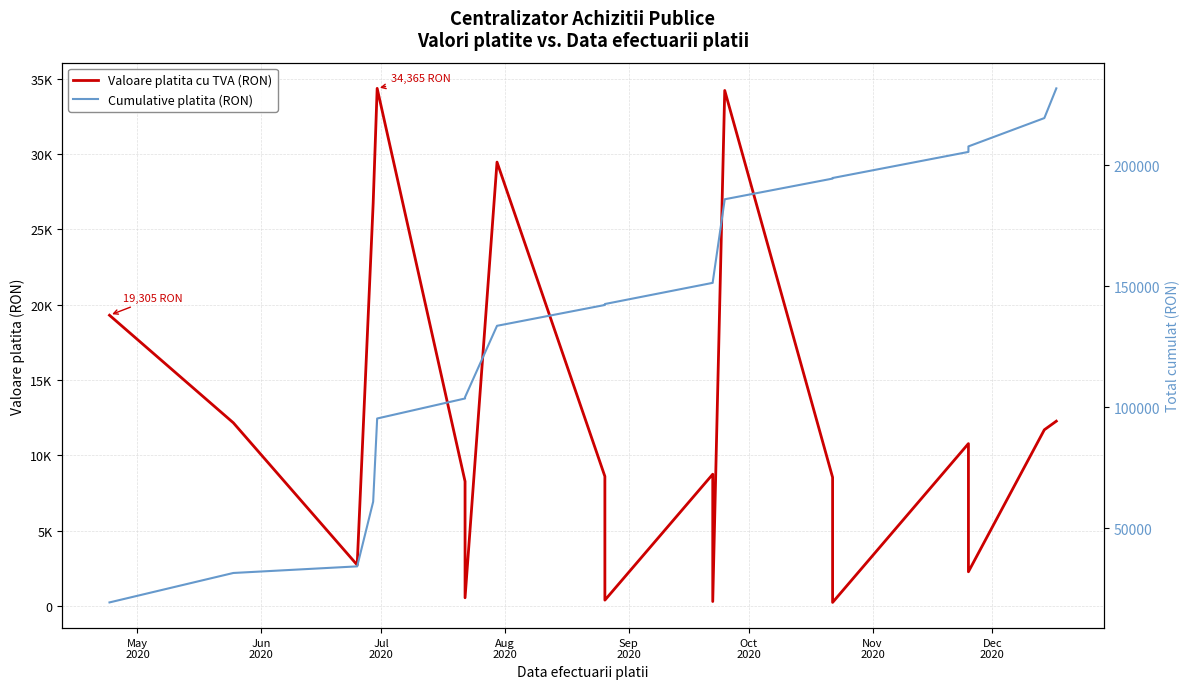

What is the smallest value displayed?

240.8